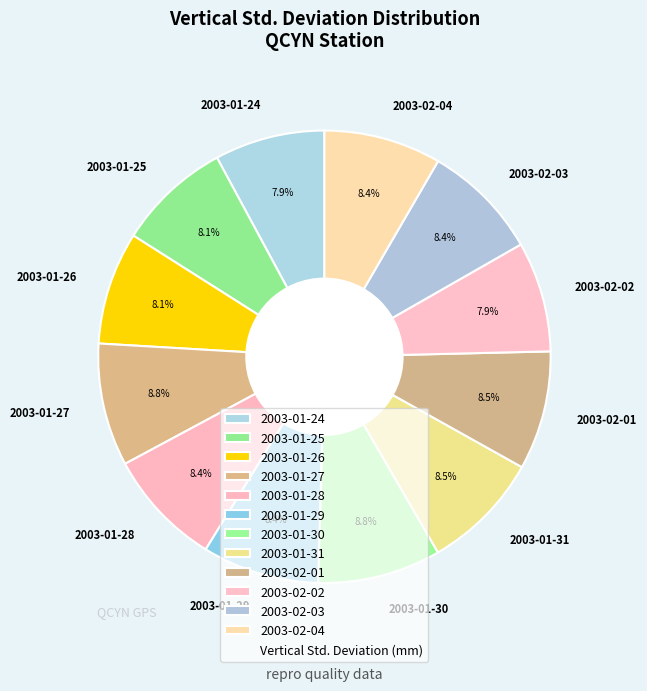

Approximately how many times larger is the value at 2003-01-29 compared to 2003-02-03?

1.0